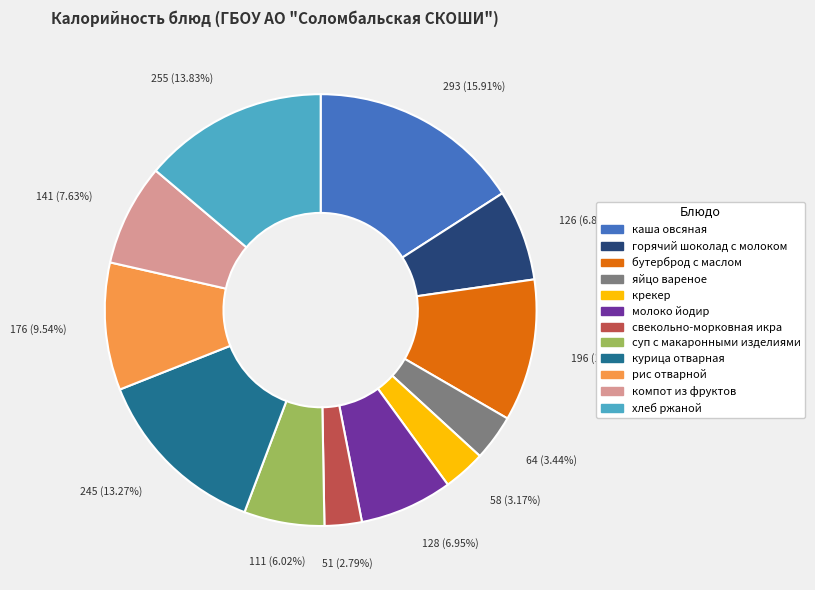

To the nearest percent, what percentage of the pie is курица отварная?

13%